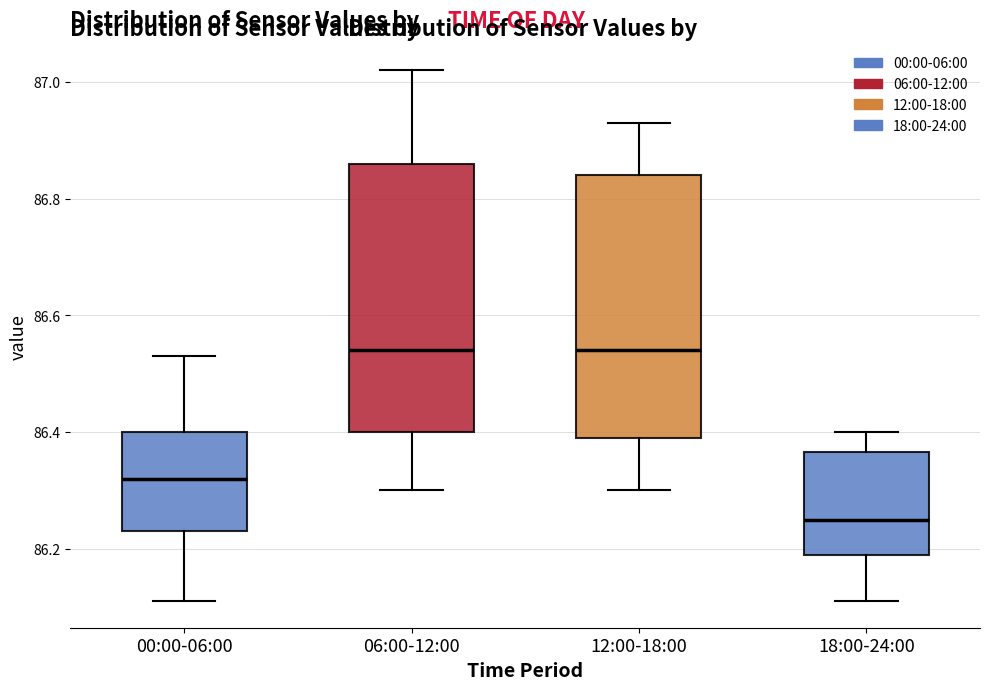

Where does the median line of the box for 18:00-24:00 sit on the y-axis? The values are not printed on the chart, so give them approximately, as read against the axis.

86.26